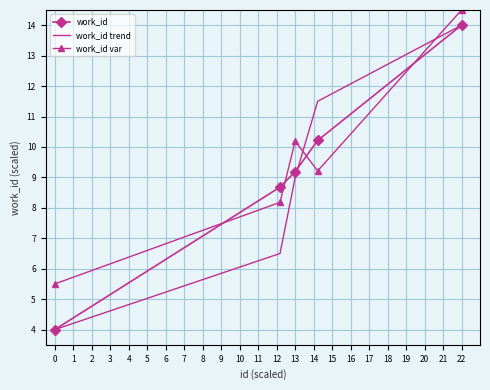

True or false: work_id has more than 1 points higher than both neighbors.

False